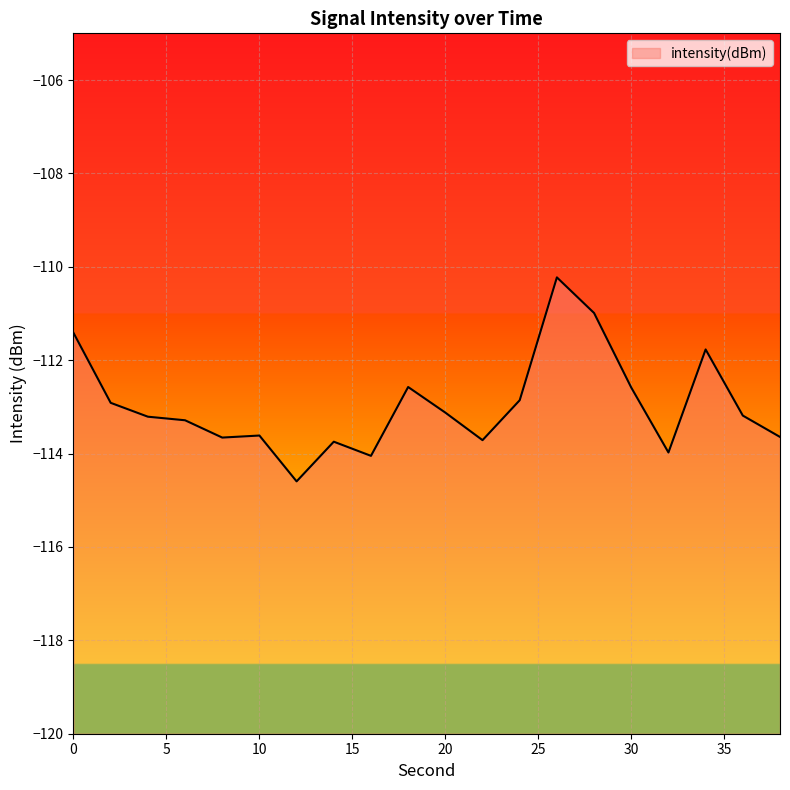

What is the value of the 2nd point from the left?

-112.9